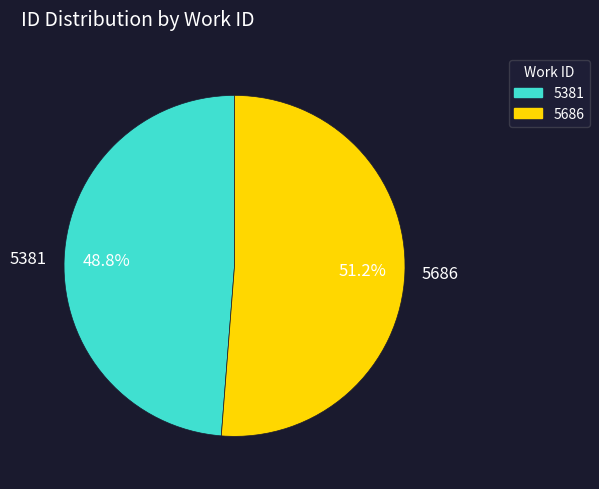

Count the number of slices in the pie.

2